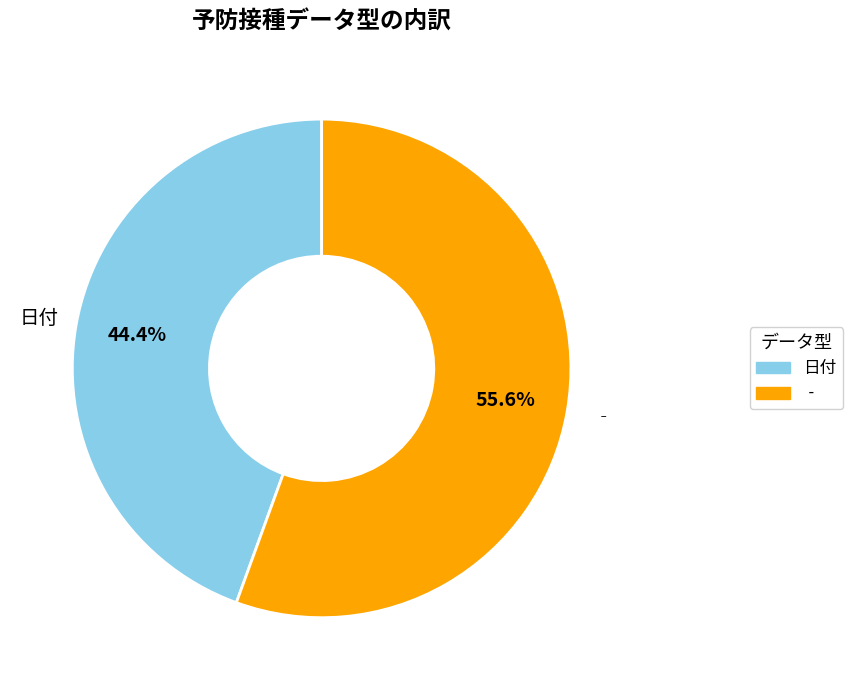

The ‐ slice represents 44% of the pie. True or false?

False